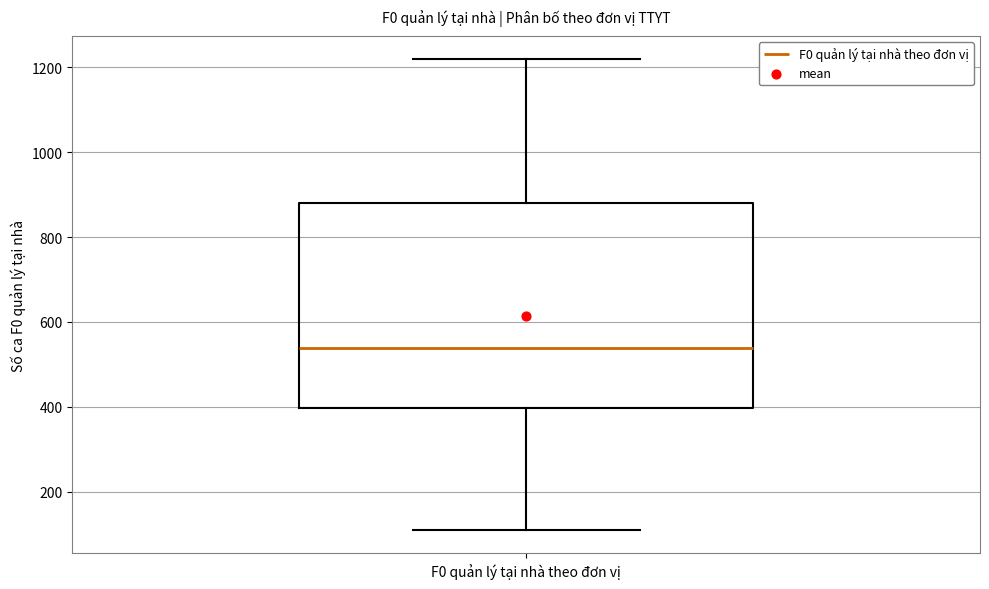

Where is the lower edge of the box for F0 quản lý tại nhà theo đơn vị on the y-axis? The values are not printed on the chart, so give them approximately, as read against the axis.

400